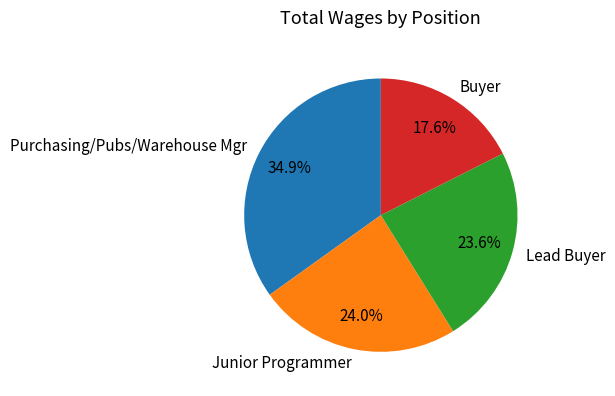

What percentage is the Junior Programmer slice, to the nearest percent?

24%